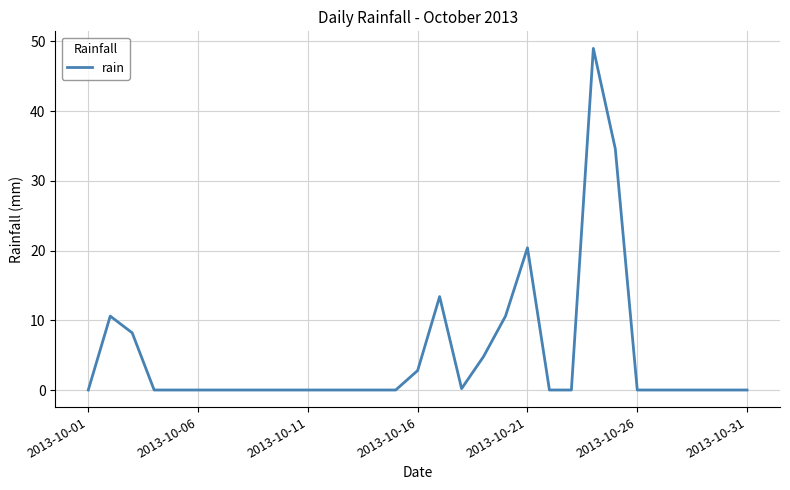

What is the maximum value shown in the chart?

49.0